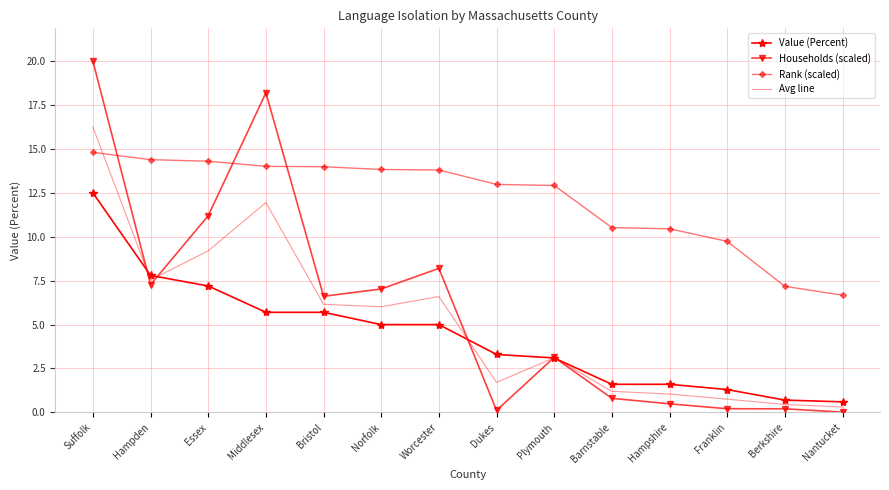

What is the minimum value for Value (Percent)?

0.6